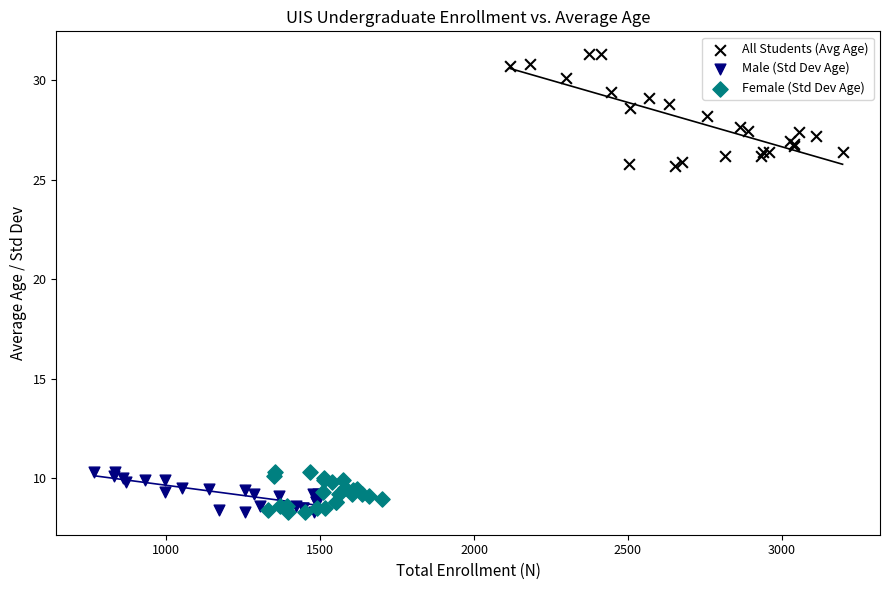

Which series reaches the maximum Y coordinate?

All Students (Avg Age)